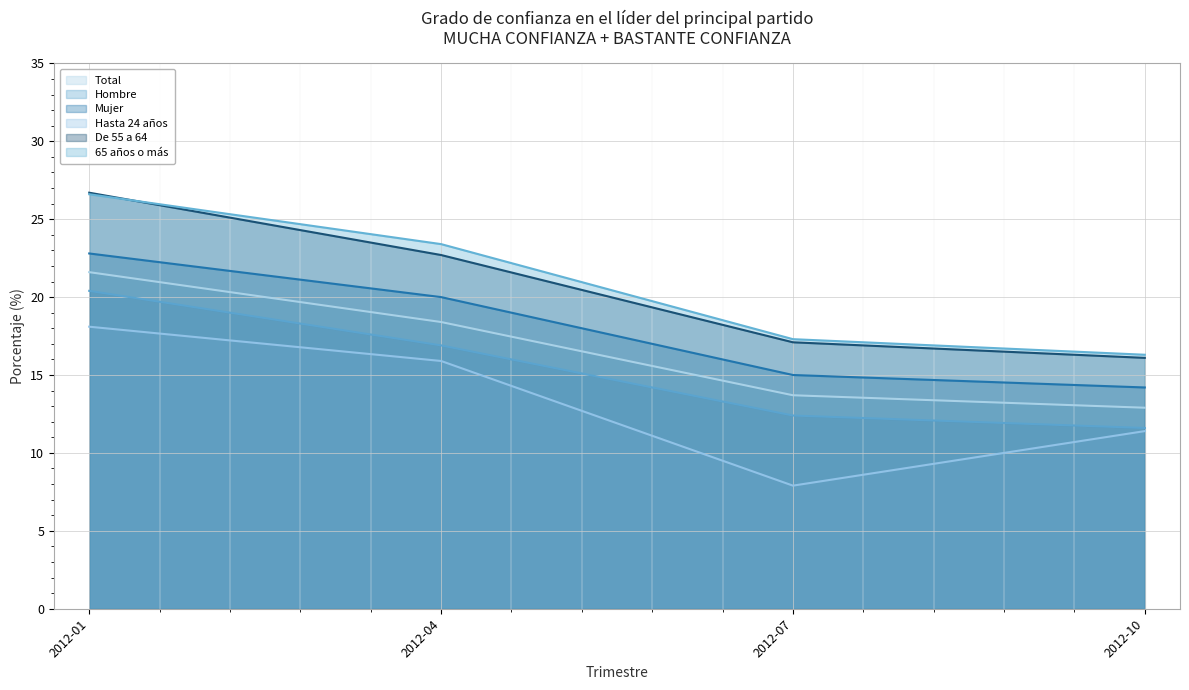

True or false: De 55 a 64 has more than 0 points higher than both neighbors.

False